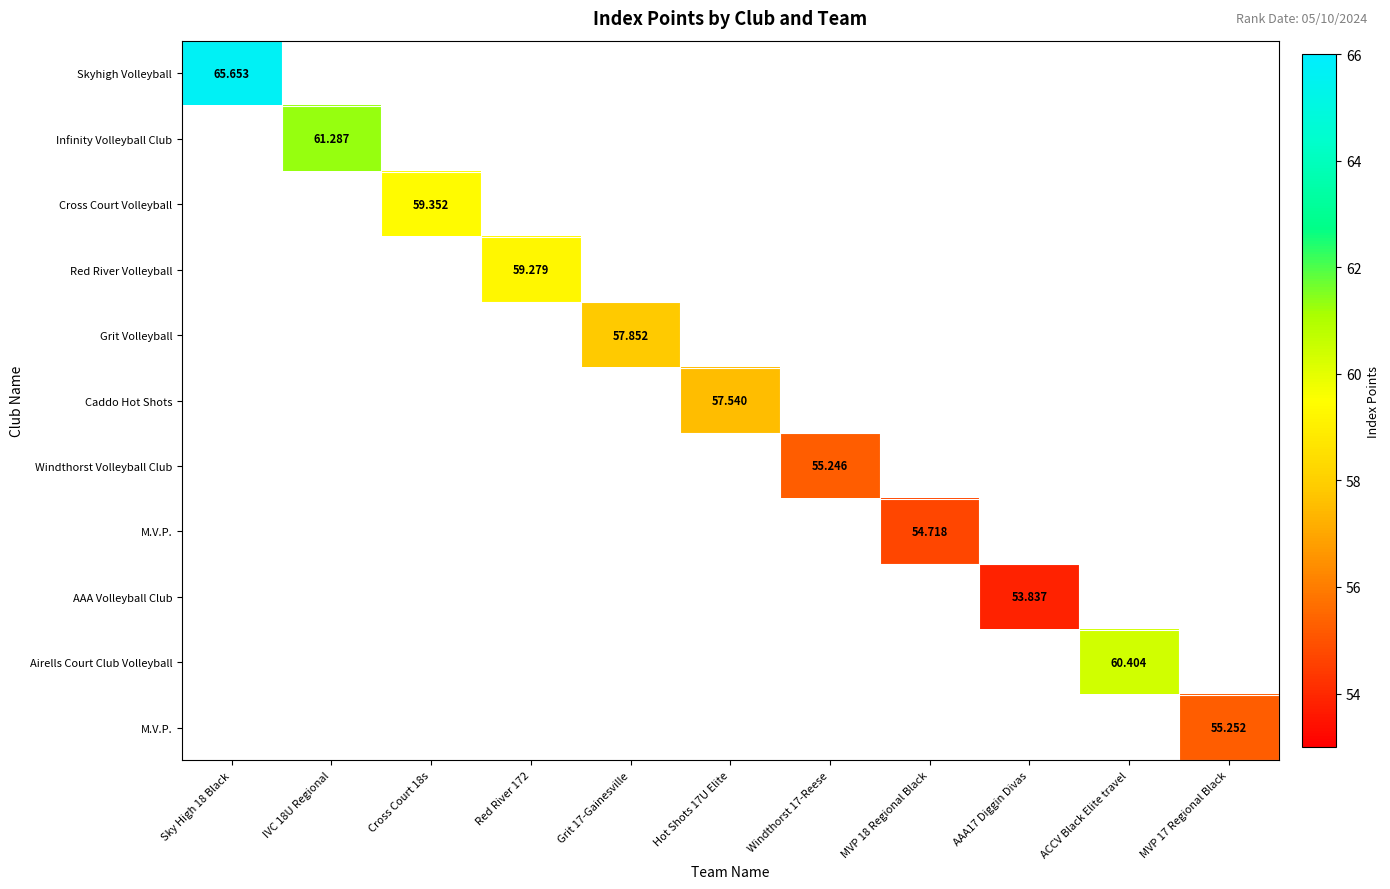

At how many categories does at least one series exceed 59?

5